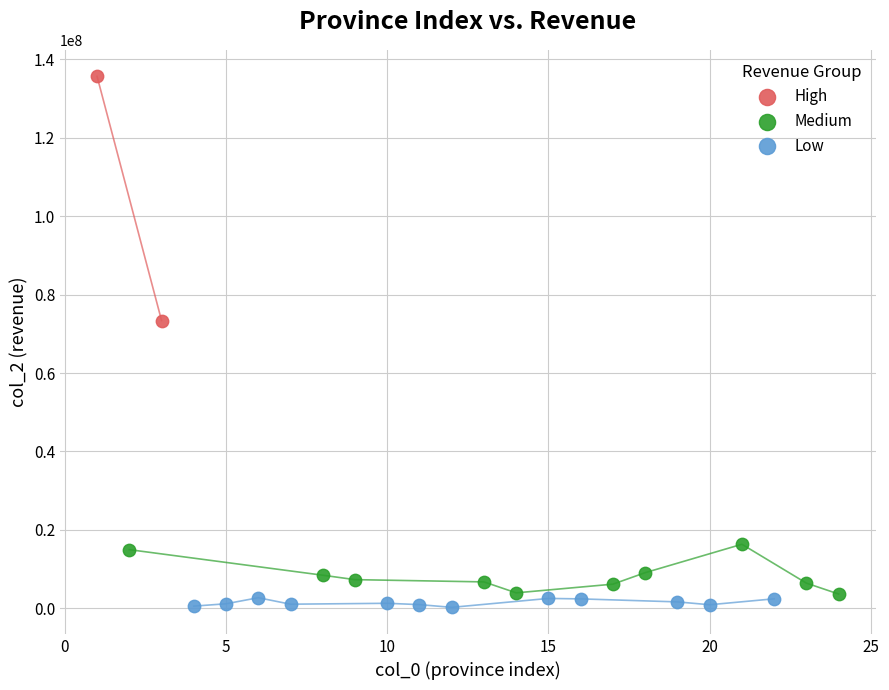

What are all the series names shown in the legend?

High, Medium, Low